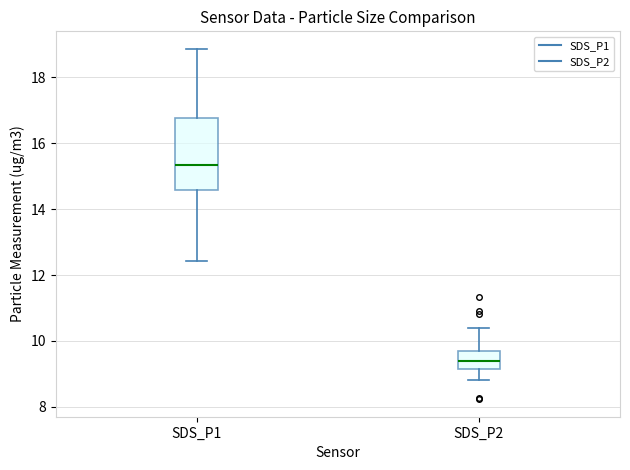

Comparing the boxes themselves (not the whiskers), which one is the tallest?

SDS_P1